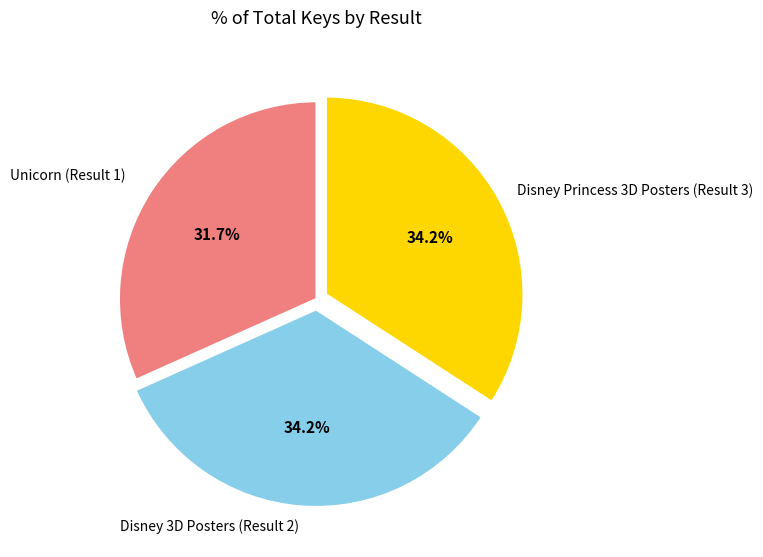

Is there any slice that represents more than half of the pie?

No